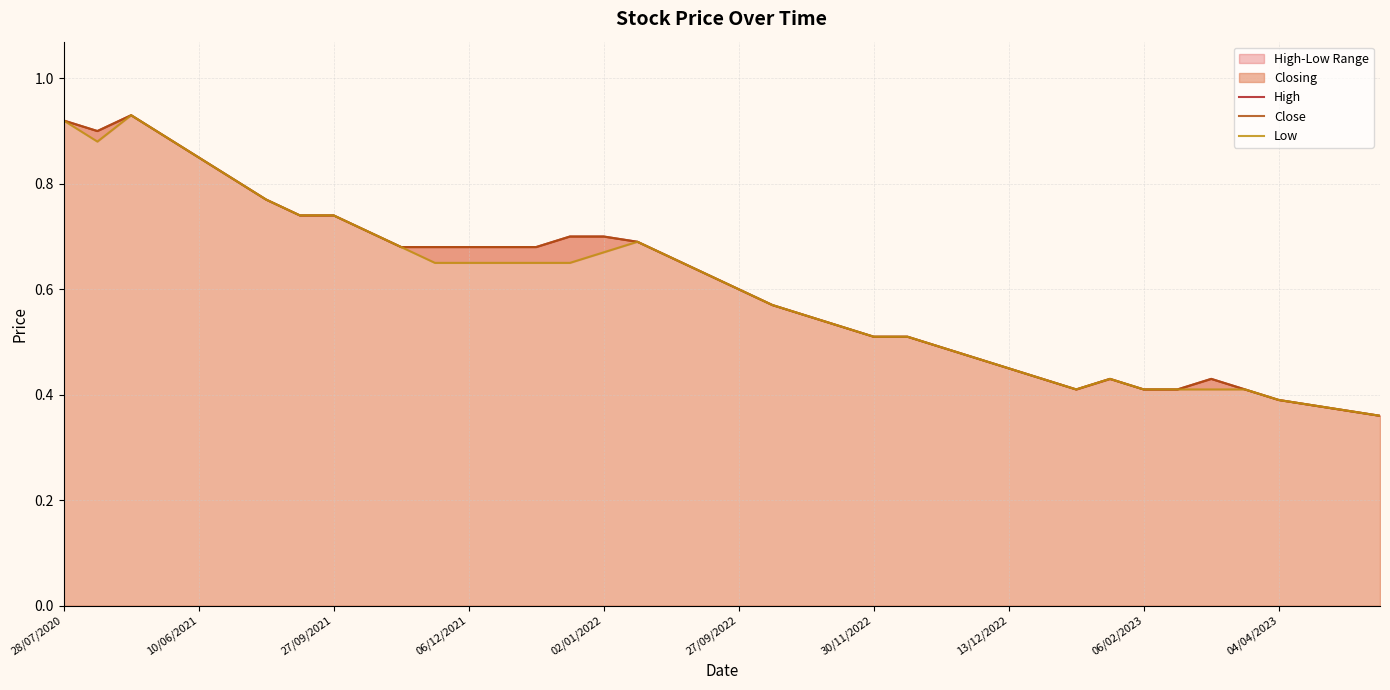

How many interior local peaks does the High series have?

3